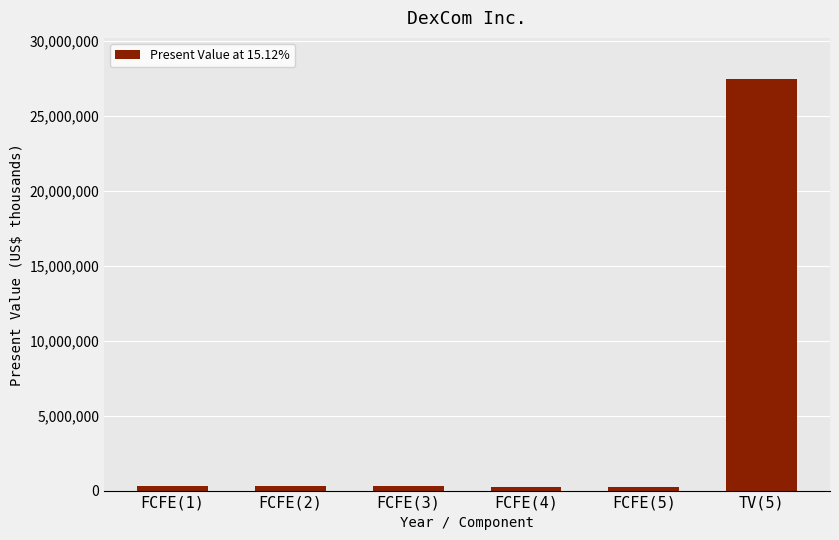

What is the difference between the second highest and second lowest values?

22262